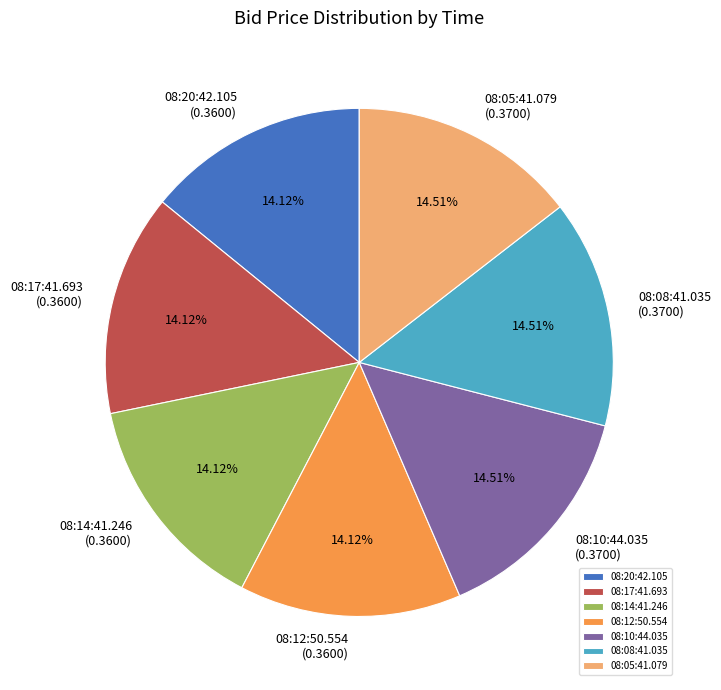

The 08:05:41.079 slice represents 15% of the pie. True or false?

True